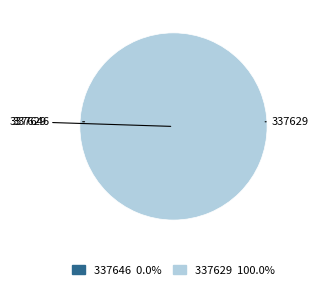

To the nearest percent, what is the difference between the 337629 and 337646 slice percentages?

100%